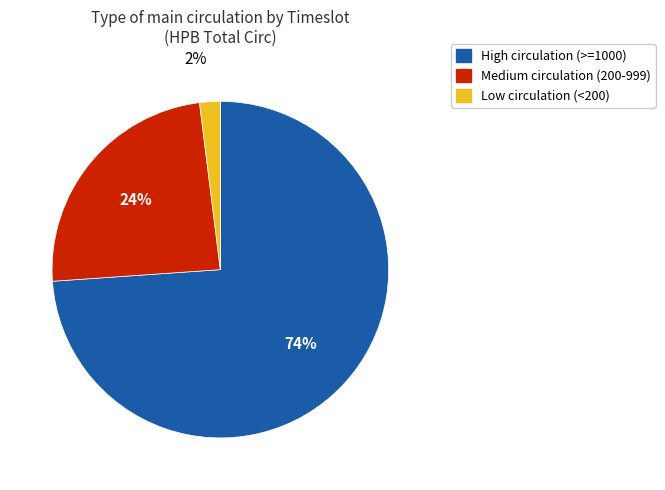

How many slices are in this pie chart?

3